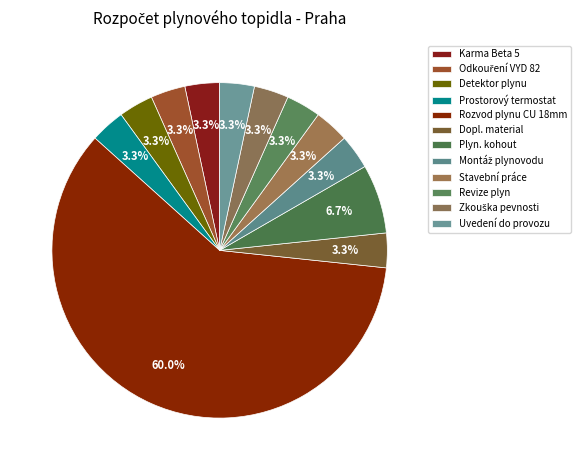

To the nearest percent, what is the difference between the largest and smallest slice percentages?

57%